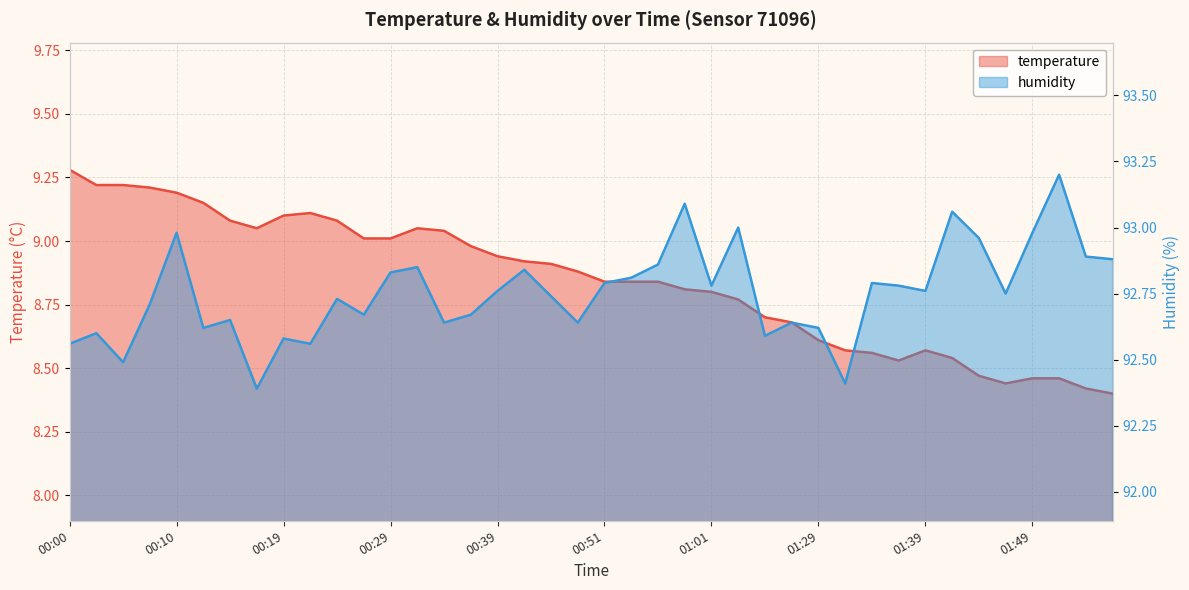

What value does the temperature series have at 01:41?

8.5